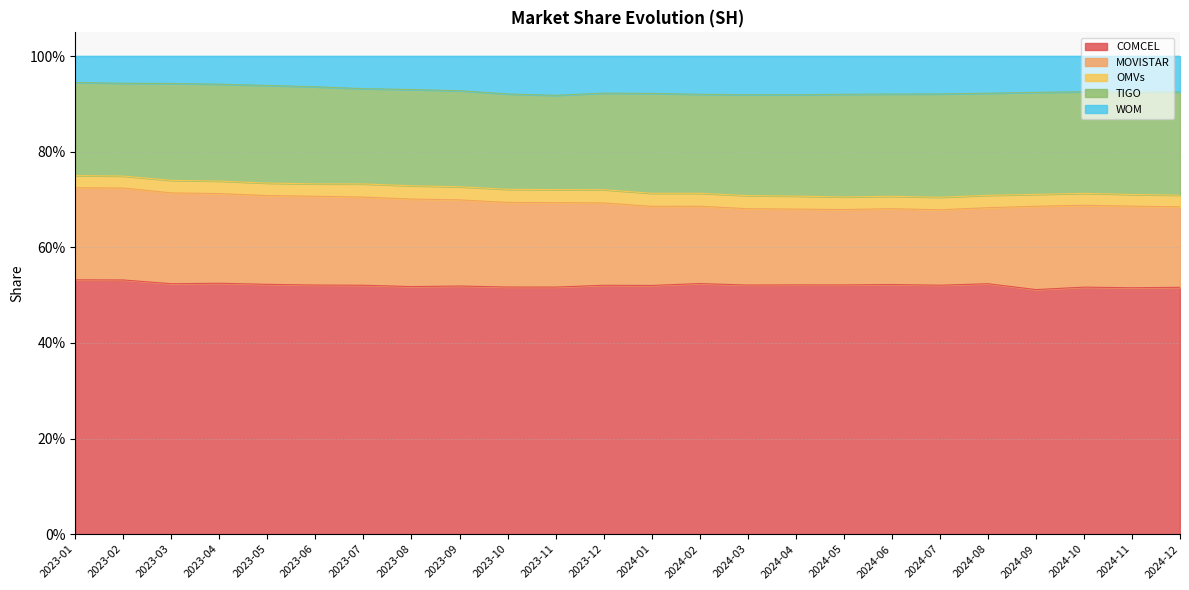

What are all the series names shown in the legend?

COMCEL, MOVISTAR, OMVs, TIGO, WOM